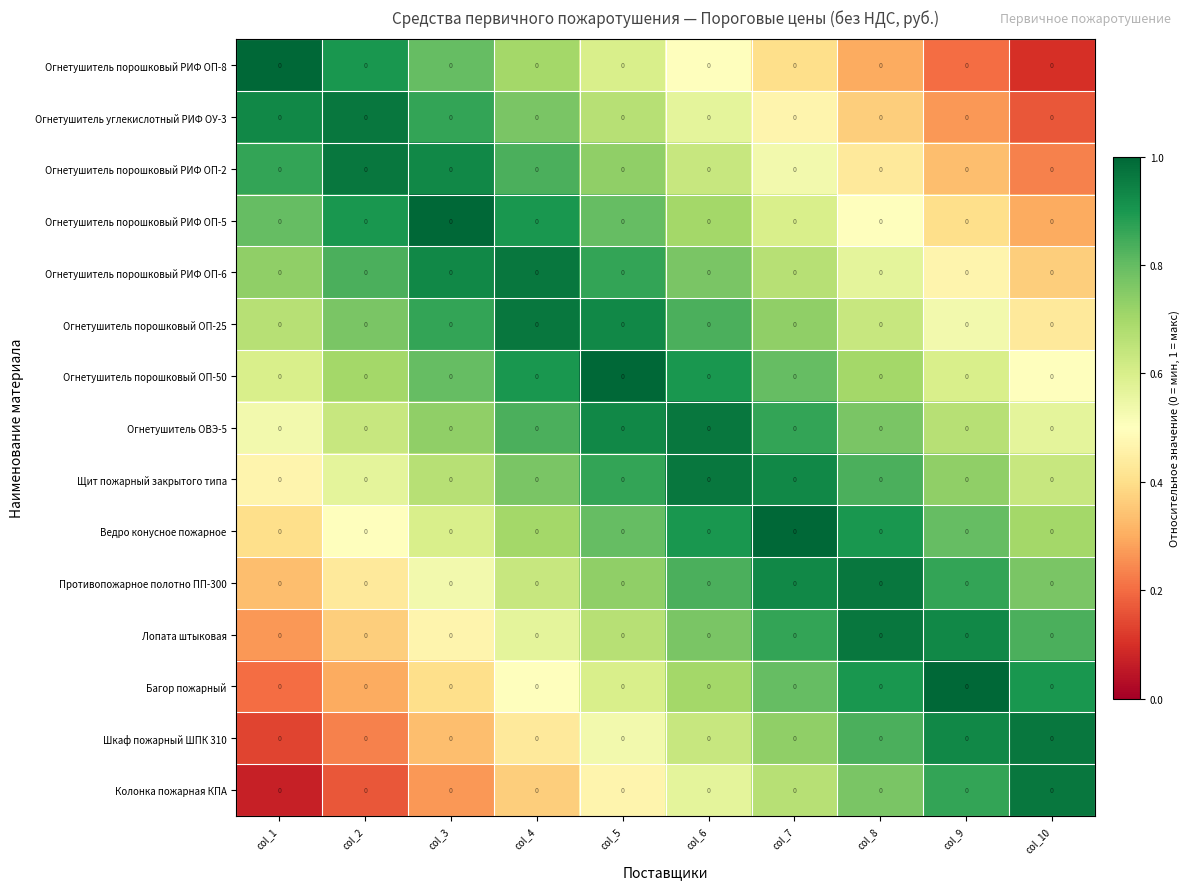

What is the smallest value displayed?

0.1